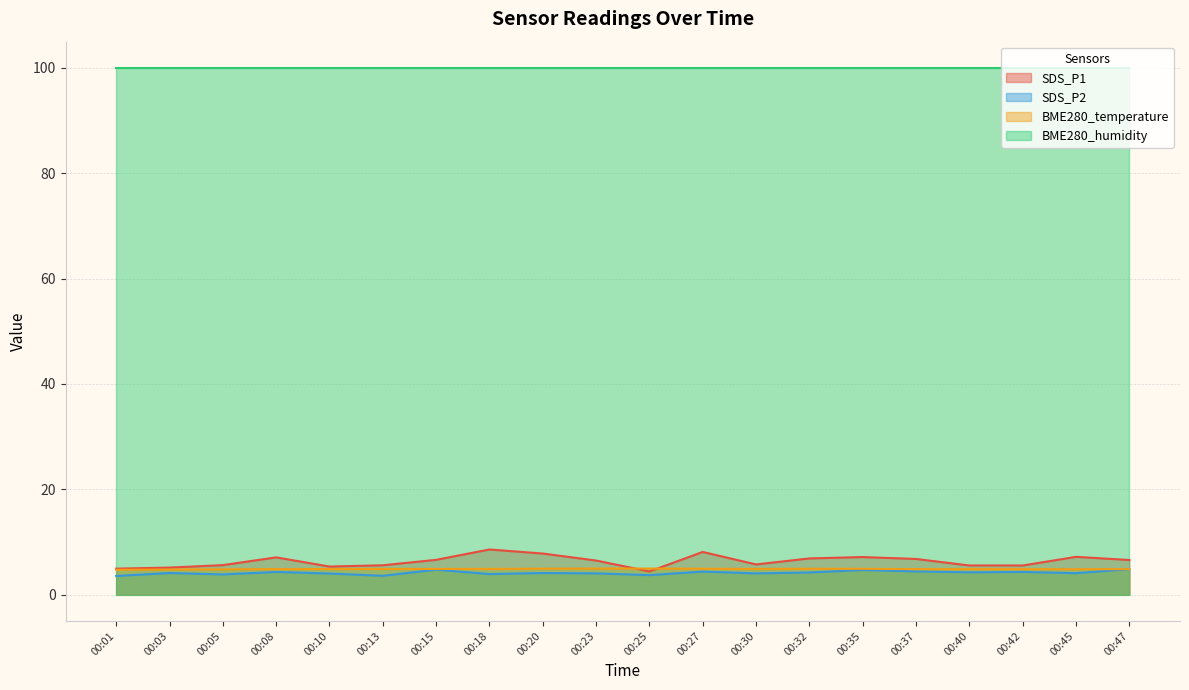

The value of SDS_P2 at 00:23 is 4.0. True or false?

True